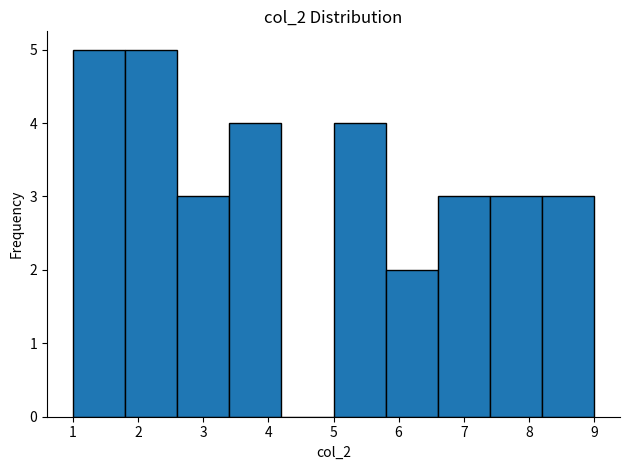

Reading left to right, transcribe this chart: for each bar, give the range it covers on the x-axis and its height. The values are not printed on the chart, so give them approximately, as read against the axis.

1.0 to 1.8: 5
1.8 to 2.6: 5
2.6 to 3.4: 3
3.4 to 4.2: 4
4.2 to 5.0: 0
5.0 to 5.8: 4
5.8 to 6.6: 2
6.6 to 7.4: 3
7.4 to 8.2: 3
8.2 to 9.0: 3